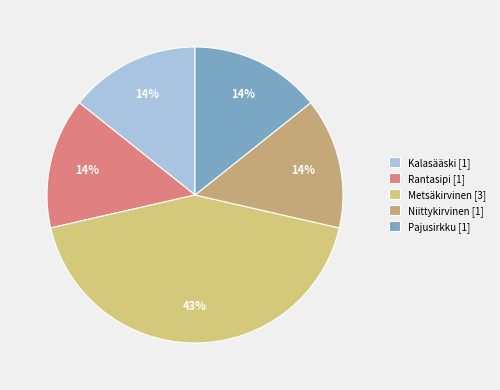

To the nearest percent, what is the average slice percentage?

20%